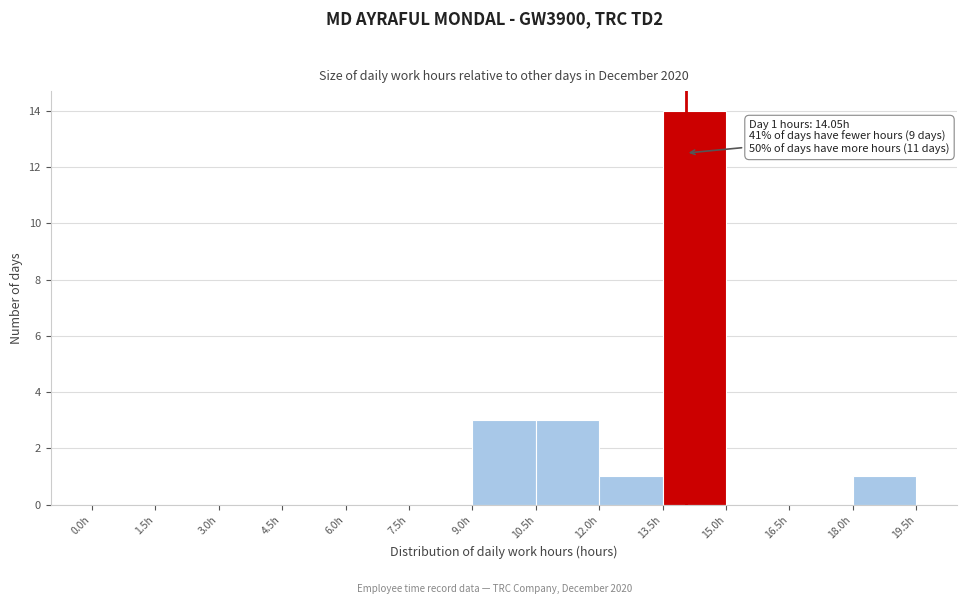

Which range on the x-axis has the tallest bar?

13.5 to 15.0